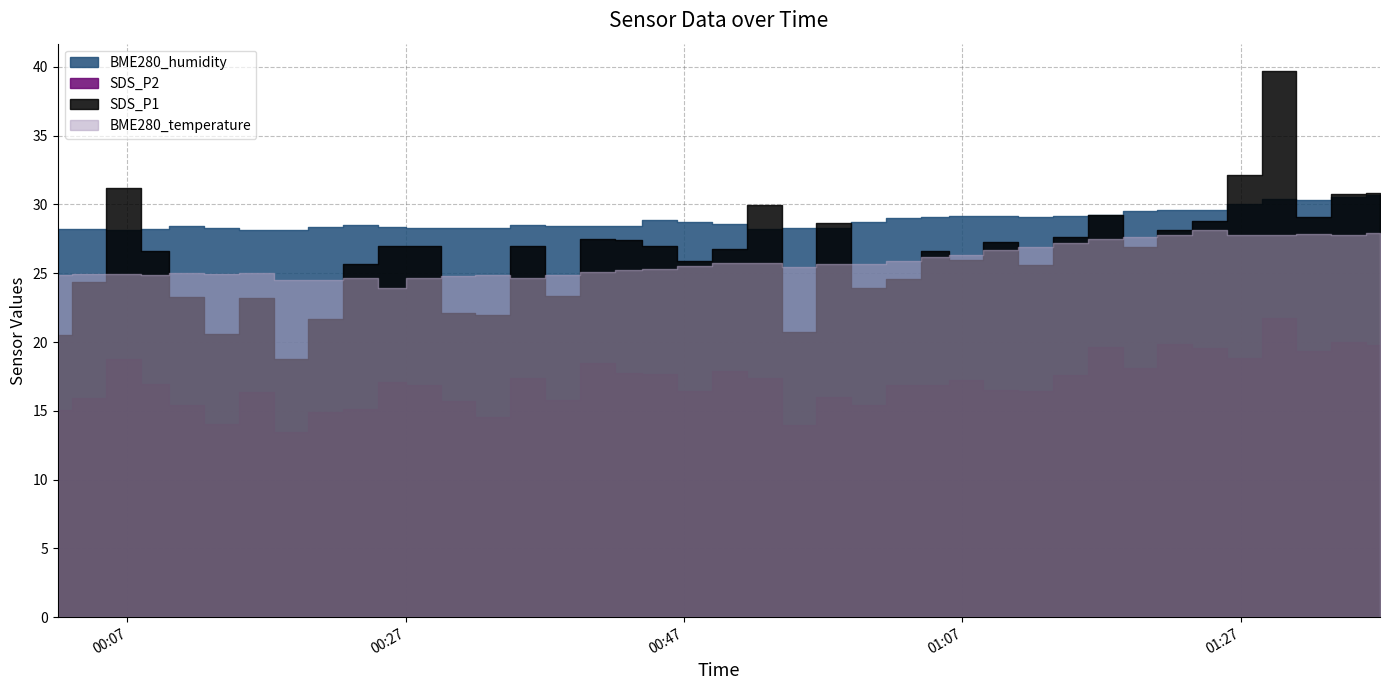

At which category is the sum across all series the highest?

2021/01/03 01:30